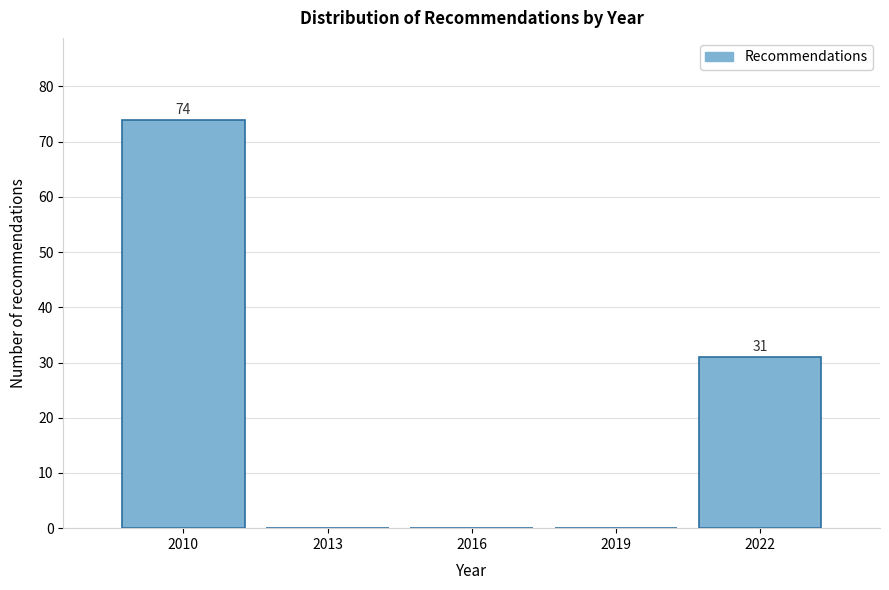

Reading right to left, extract all data points from this chart.

2022=31	2019=0	2016=0	2013=0	2010=74